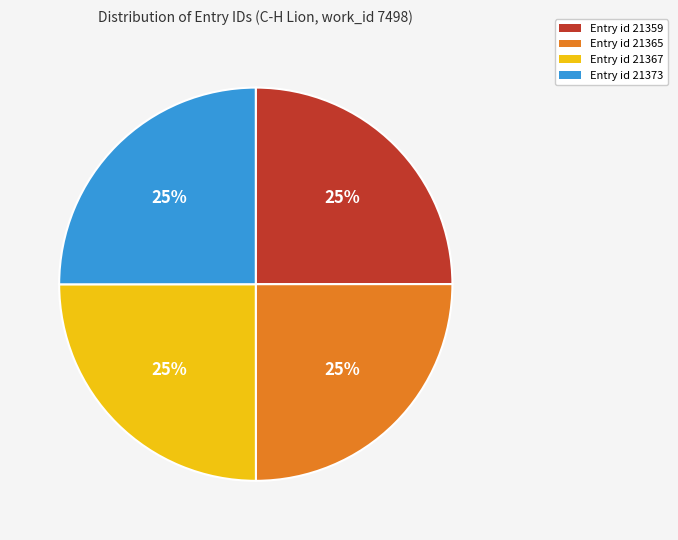

What is the ratio of the value at Entry id 21359 to the value at Entry id 21367?

1.0